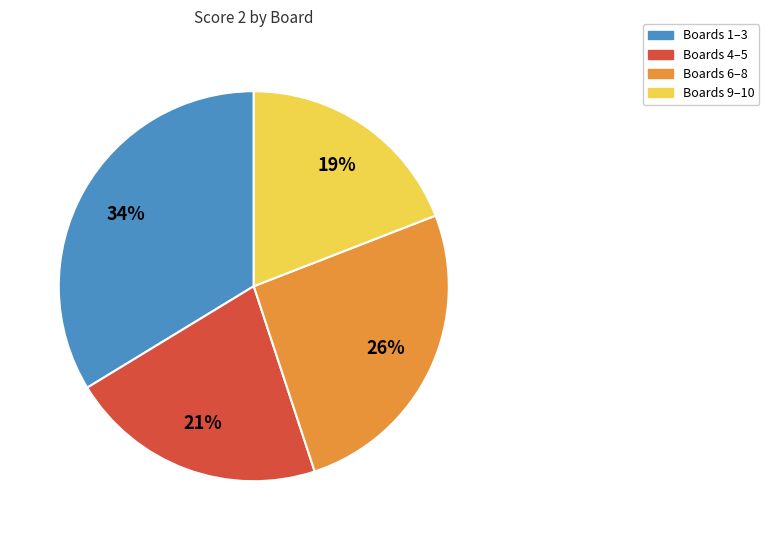

Between Boards 6–8 and Boards 4–5, which is larger?

Boards 6–8